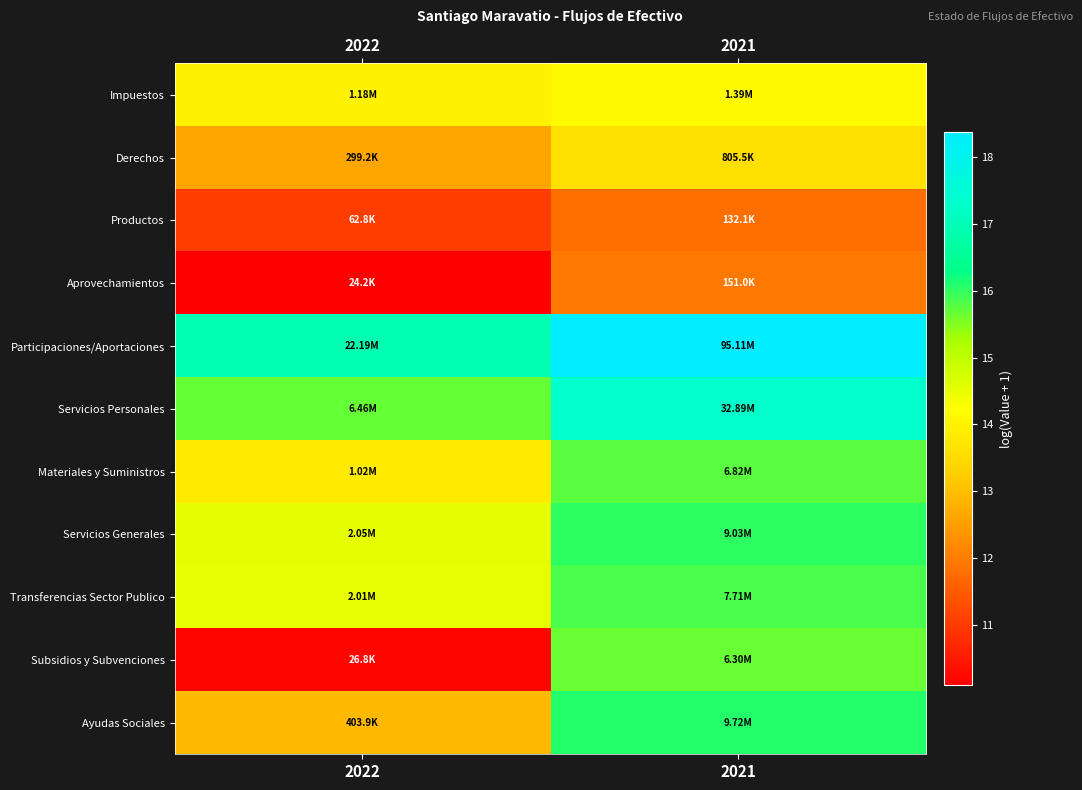

Reading left to right, extract all data points from this chart.

Impuestos: 2022=14.0	2021=14.1
Derechos: 2022=12.6	2021=13.6
Productos: 2022=11.0	2021=11.8
Aprovechamientos: 2022=10.1	2021=11.9
Participaciones/Aportaciones: 2022=16.9	2021=18.4
Servicios Personales: 2022=15.7	2021=17.3
Materiales y Suministros: 2022=13.8	2021=15.7
Servicios Generales: 2022=14.5	2021=16.0
Transferencias Sector Publico: 2022=14.5	2021=15.9
Subsidios y Subvenciones: 2022=10.2	2021=15.7
Ayudas Sociales: 2022=12.9	2021=16.1